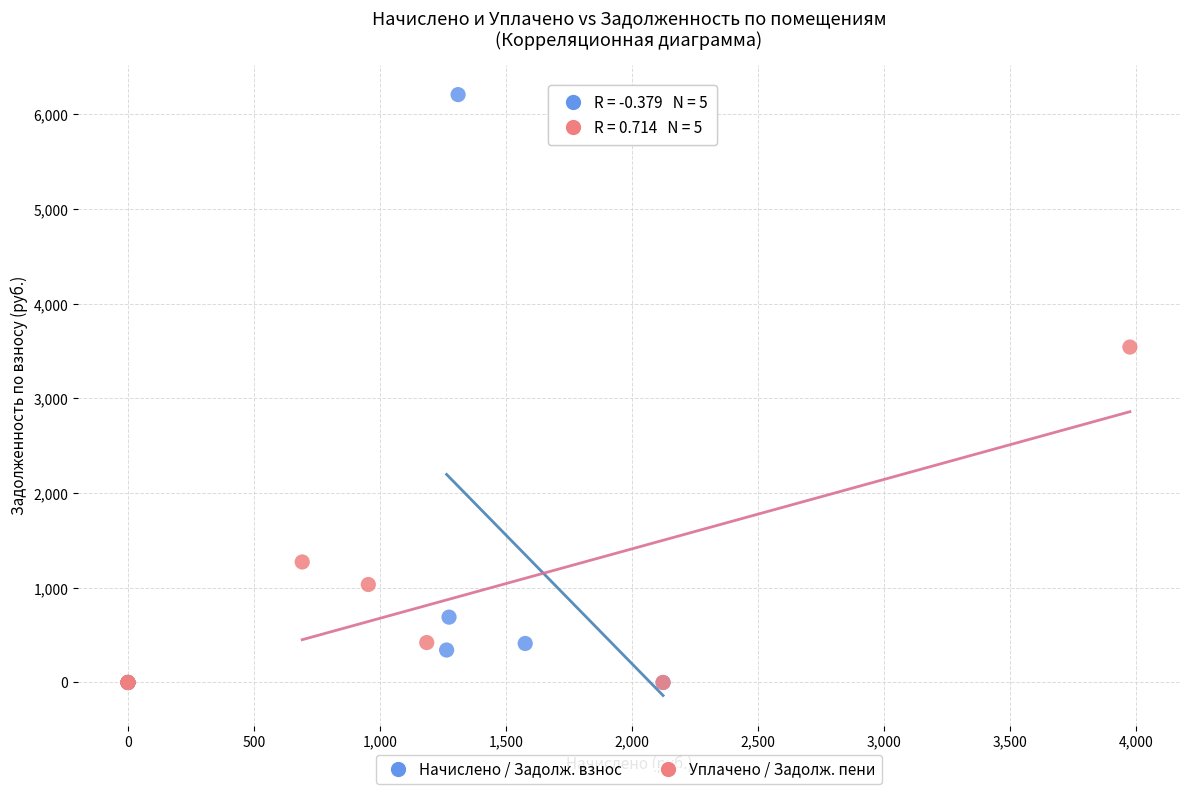

What are all the series names shown in the legend?

Начислено / Задолж. взнос, Уплачено / Задолж. пени